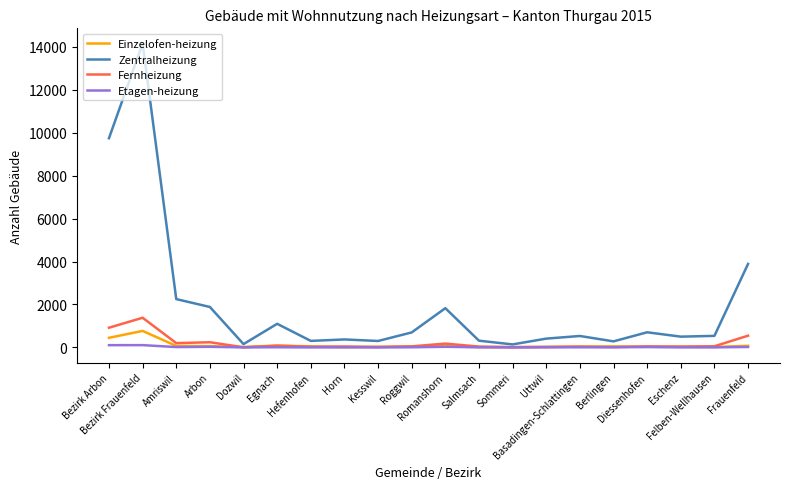

Which series has the largest total across all categories?

Zentralheizung